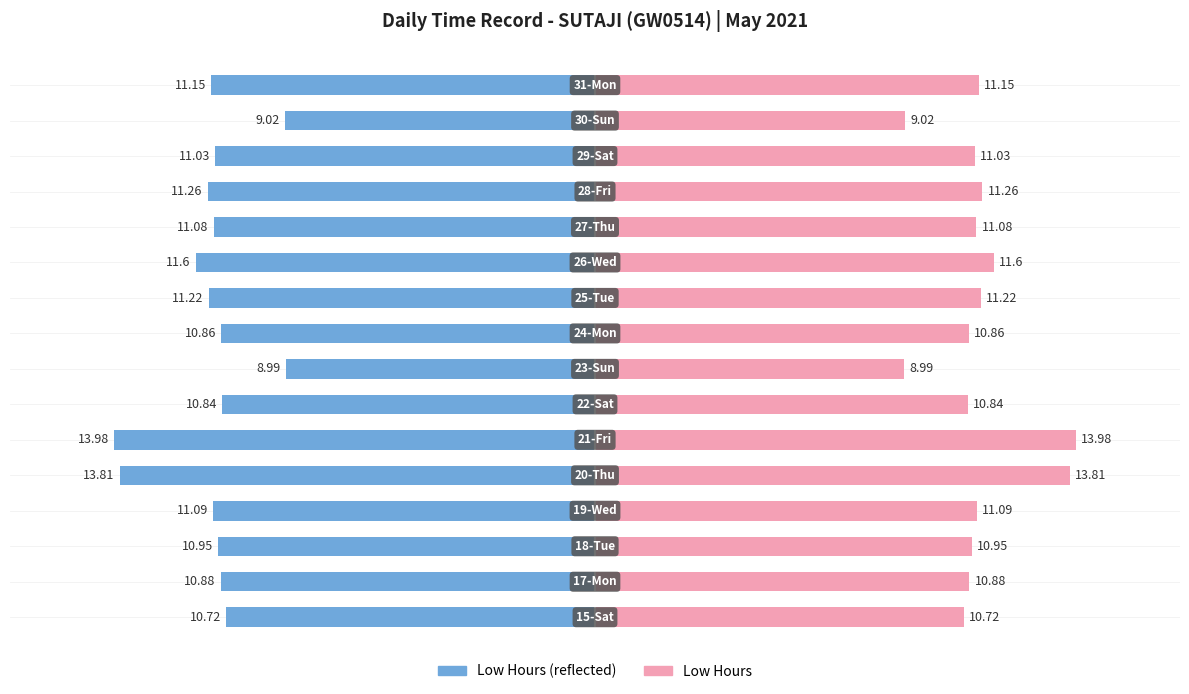

Reading left to right, extract all data points from this chart.

Low Hours (Left): 0=-10.7	1=-10.9	2=-10.9	3=-11.1	4=-13.8	5=-14.0	6=-10.8	7=-9.0	8=-10.9	9=-11.2	10=-11.6	11=-11.1	12=-11.3	13=-11.0	14=-9.0	15=-11.2
Low Hours (Right): 0=10.7	1=10.9	2=10.9	3=11.1	4=13.8	5=14.0	6=10.8	7=9.0	8=10.9	9=11.2	10=11.6	11=11.1	12=11.3	13=11.0	14=9.0	15=11.2